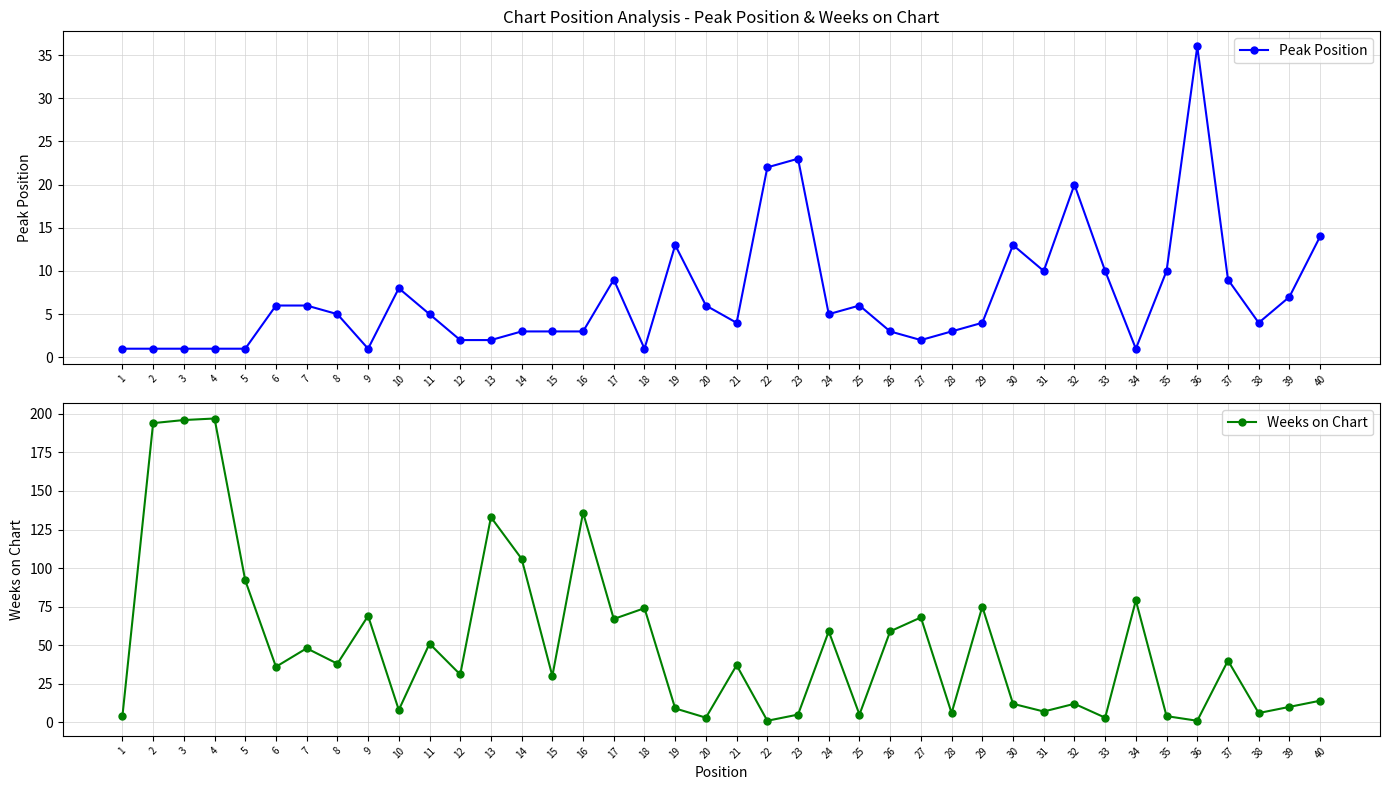

Where do Weeks on Chart and Peak Position first cross each other?

18 and 19